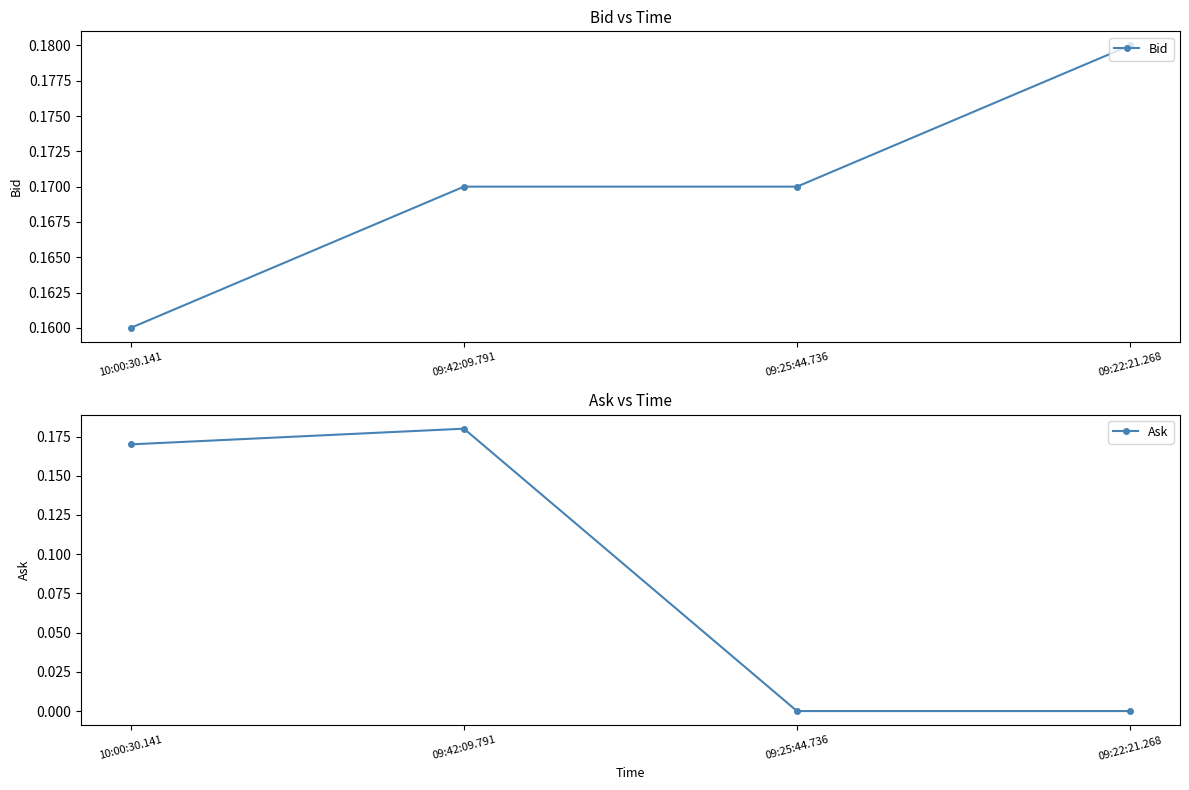

The Bid series shows 0.1 at 09:42:09.791. True or false?

False